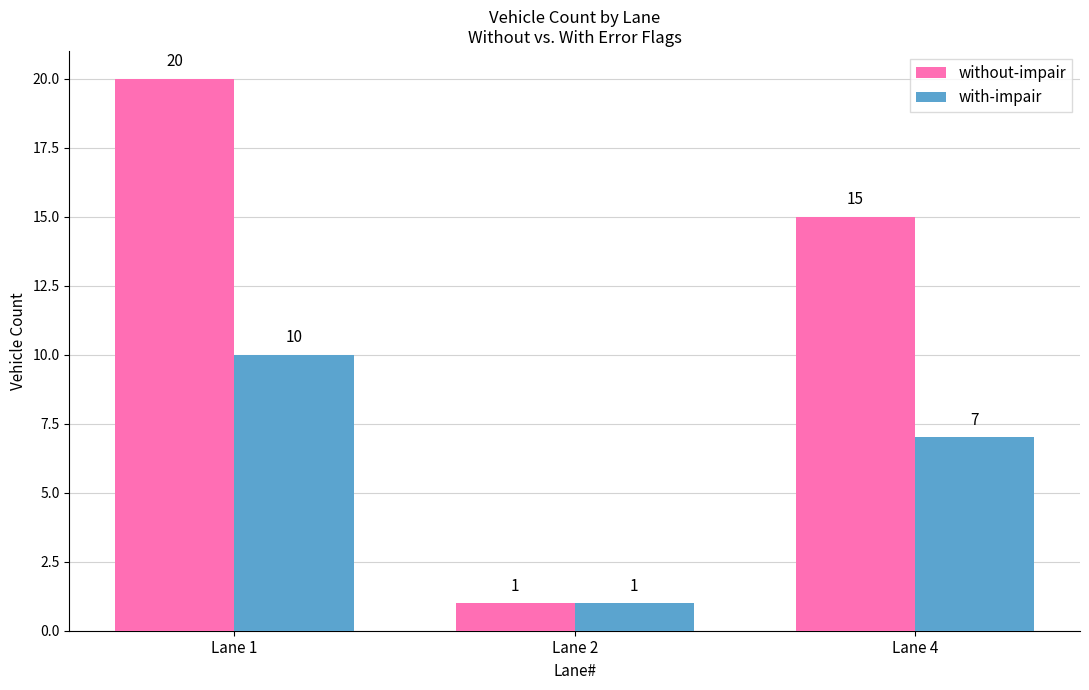

Which series changed the most between Lane 2 and Lane 4?

without-impair